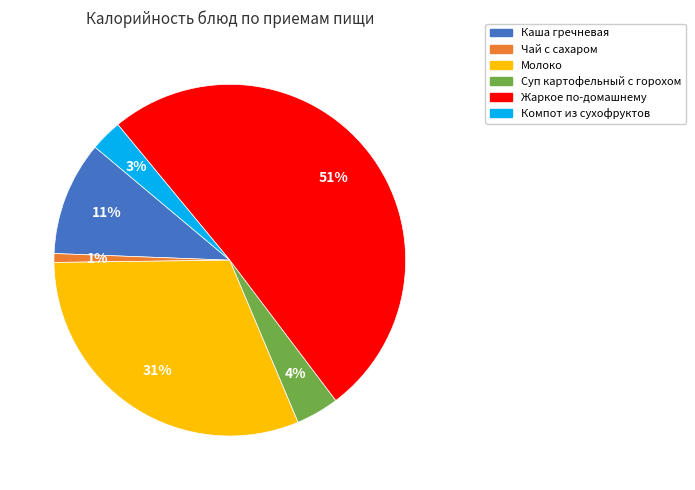

How many segments does this pie chart have?

6